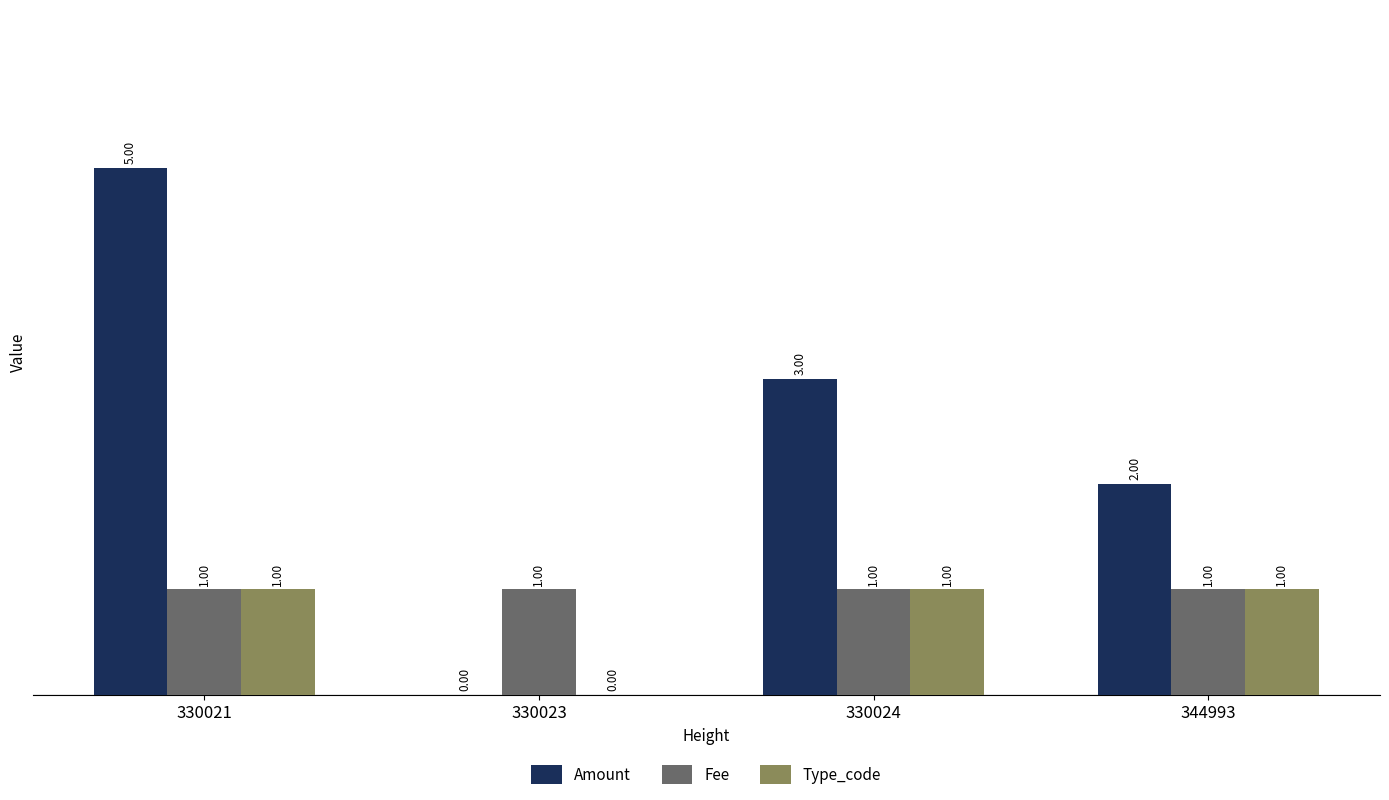

What is the total value across all series at 330023?

1.0